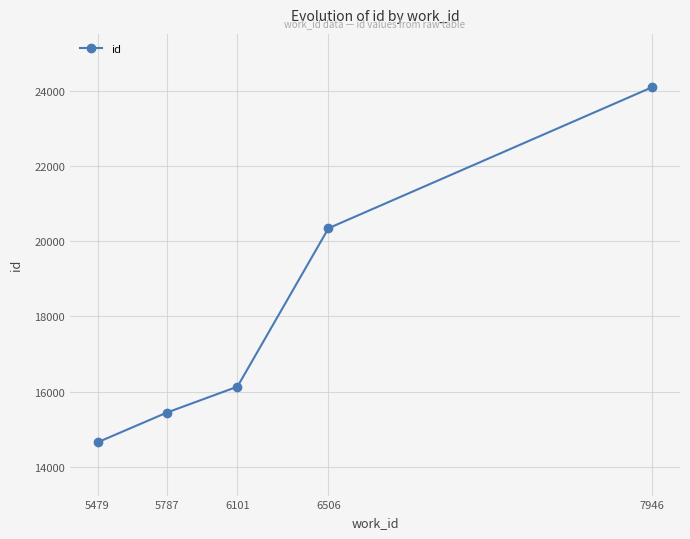

Where is the data nearest to the value 19375?

6506